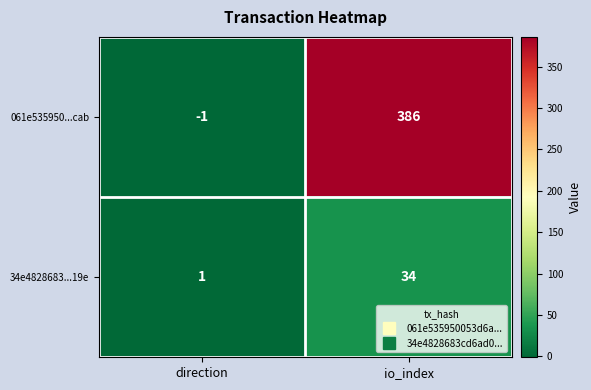

At how many categories does at least one series exceed 193?

1